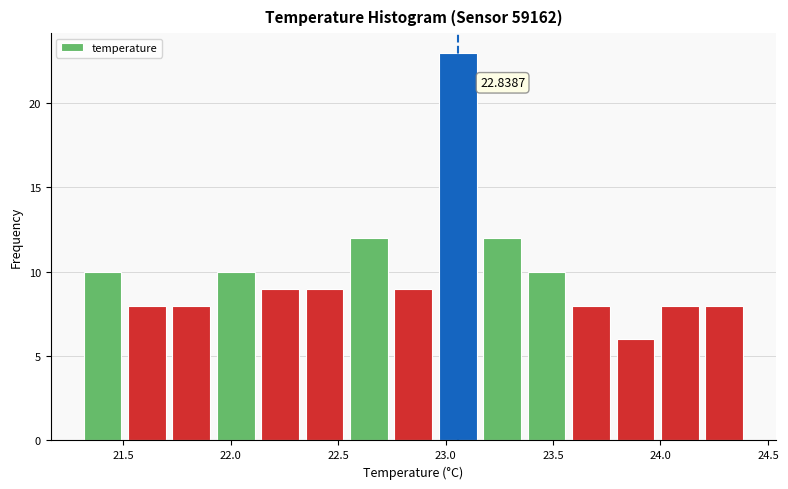

Over which range of the x-axis is the bar tallest?

22.95 to 23.15